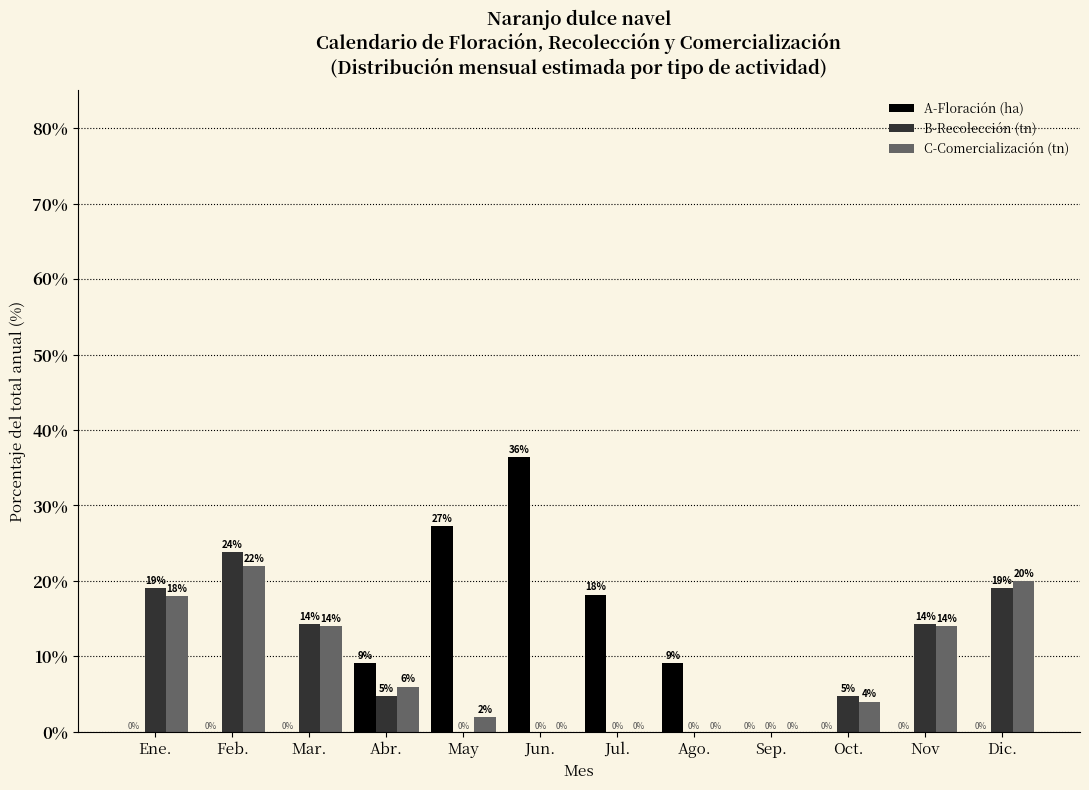

Where does the C-Comercialización (tn) series first go above 6?

Ene.